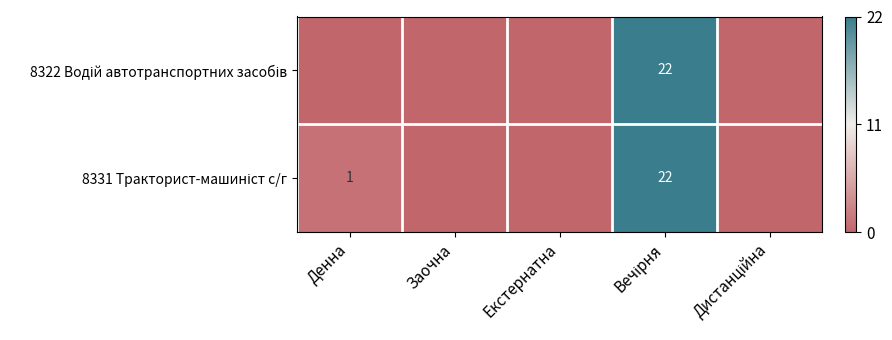

Rank the categories by 8322 Водій автотранспортних засобів value from lowest to highest.

Денна, Заочна, Екстернатна, Дистанційна, Вечірня